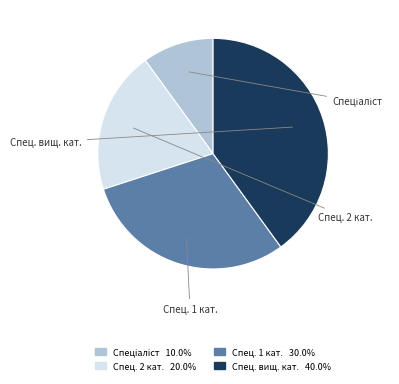

Does any single category account for the majority?

No